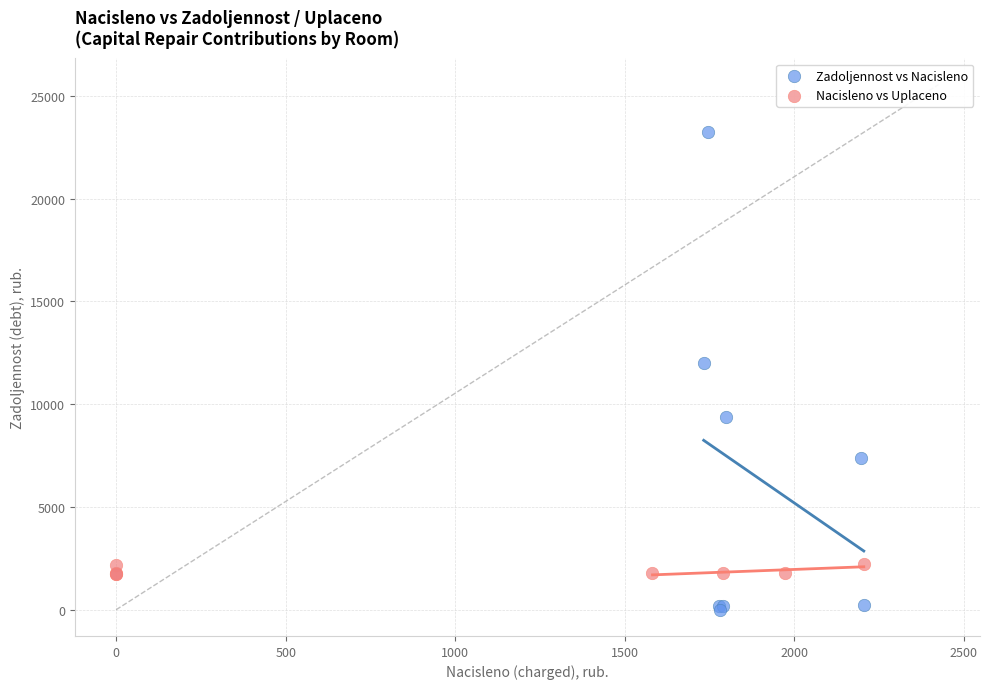

Which series reaches the maximum Y coordinate?

Zadoljennost vs Nacisleno